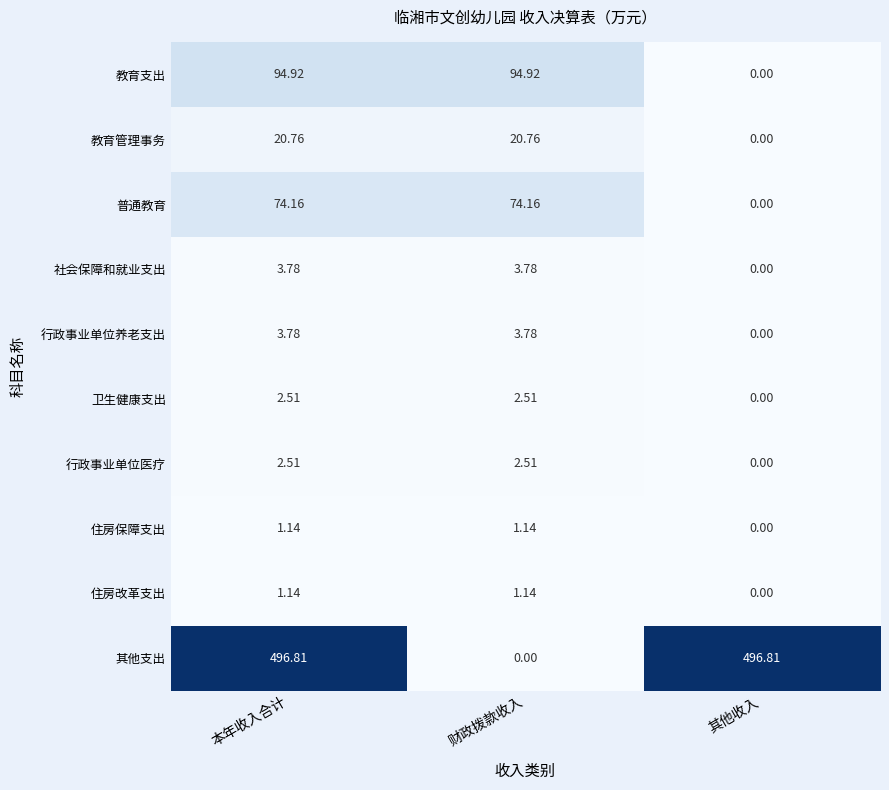

At which label does 社会保障和就业支出 first exceed 3?

本年收入合计